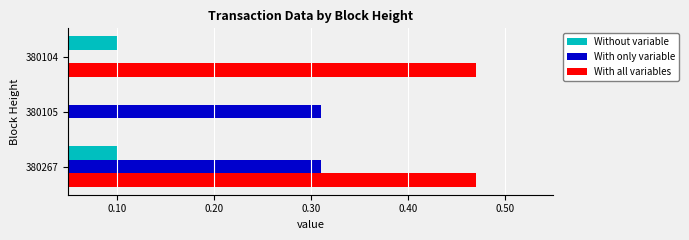

At 380104, list the series in order from largest to smallest.

With all variables, Without variable, With only variable